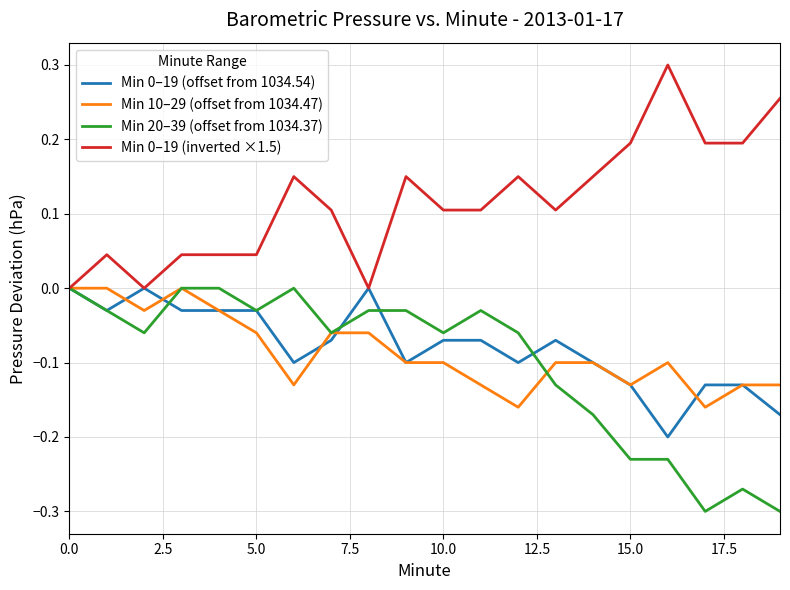

True or false: Min 20–39 (offset from 1034.37) and Min 10–29 (offset from 1034.47) intersect in this chart.

True